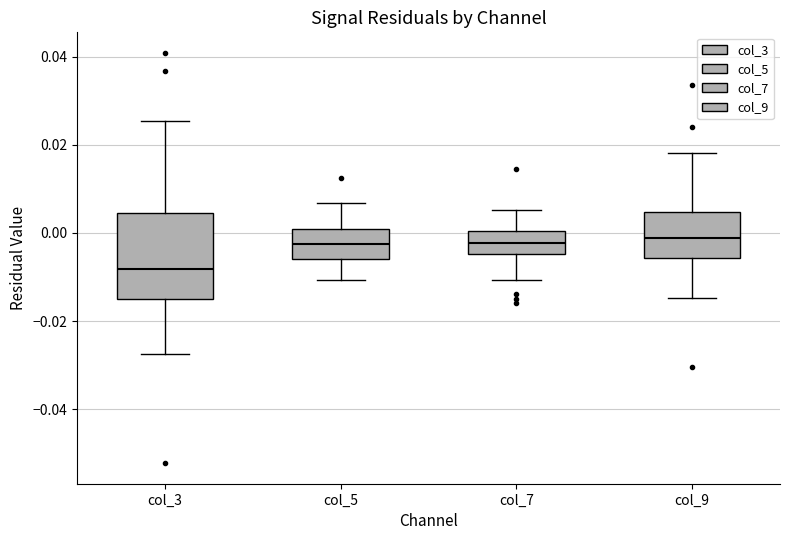

Where is the lower edge of the box for col_7 on the y-axis? The values are not printed on the chart, so give them approximately, as read against the axis.

-0.004